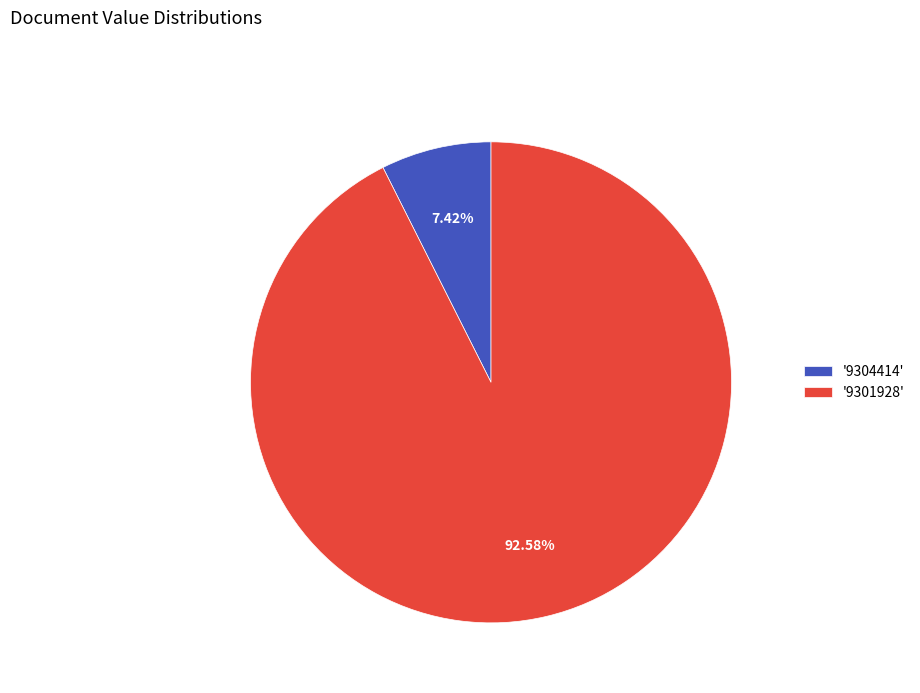

Approximately how many times larger is the value at '9301928' compared to '9304414'?

12.5